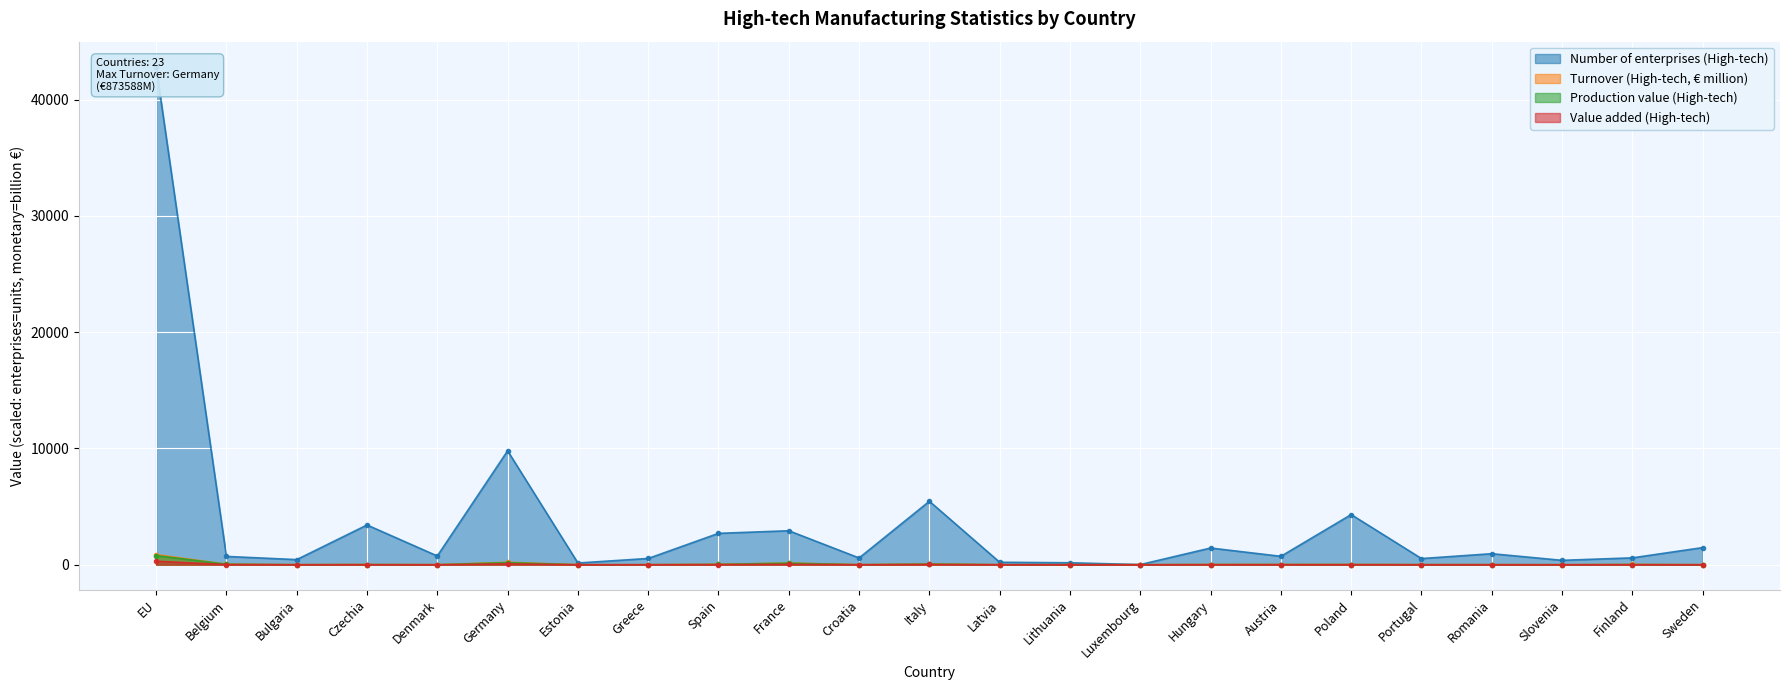

What is the total value across all series at Greece?

546.3